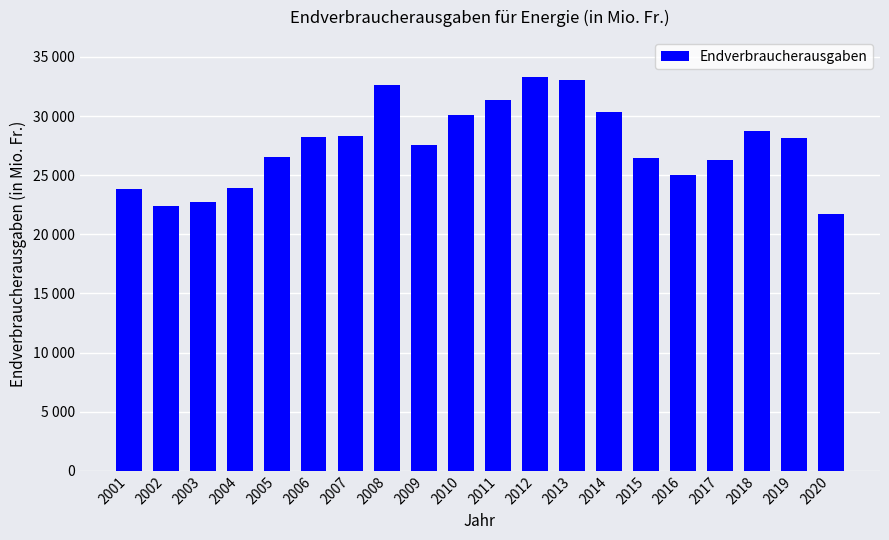

The chart shows a value of 16144 at 2018. True or false?

False